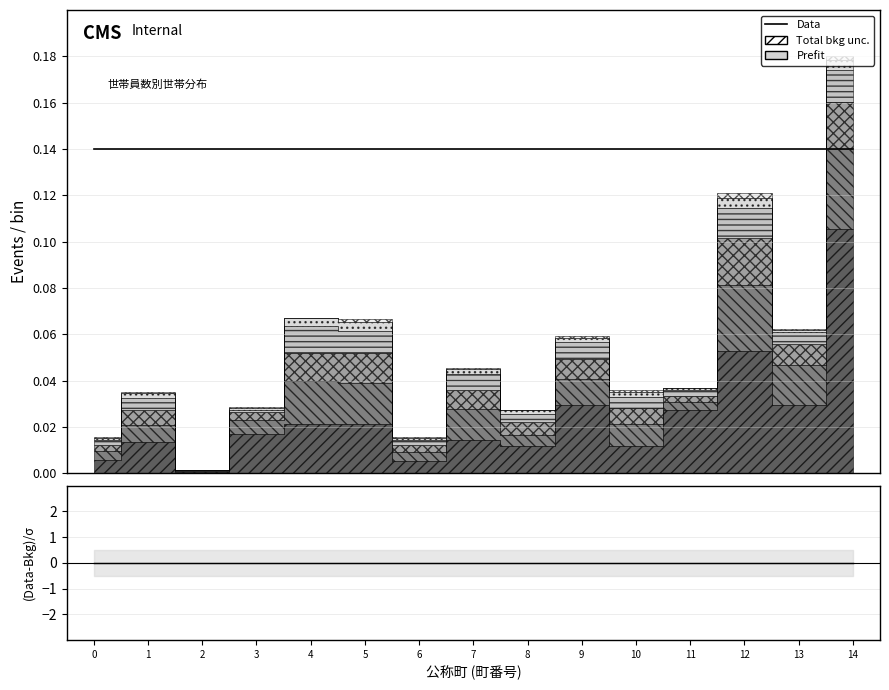

Is it true that Data equals 0.1 at 10?

True